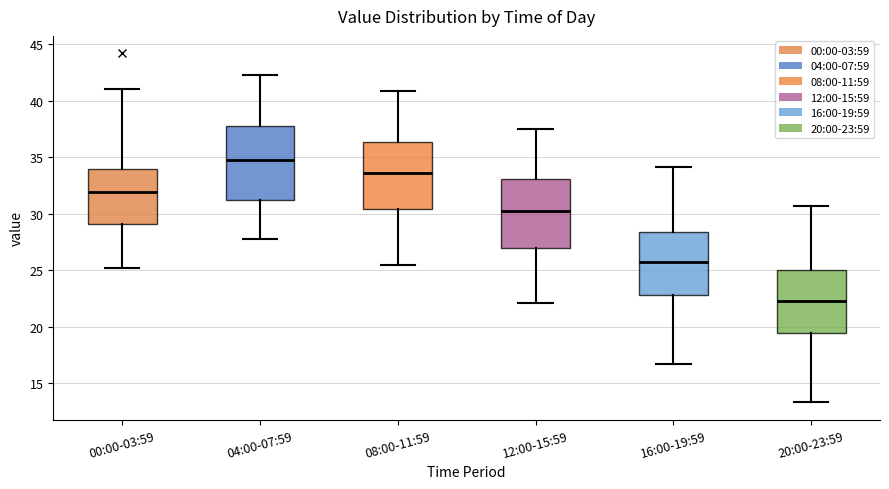

Where does the median line of the box for 04:00-07:59 sit on the y-axis? The values are not printed on the chart, so give them approximately, as read against the axis.

35.0